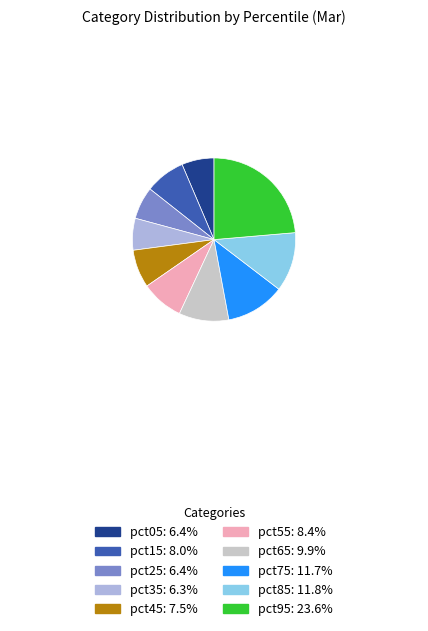

The pct25 slice represents 15% of the pie. True or false?

False